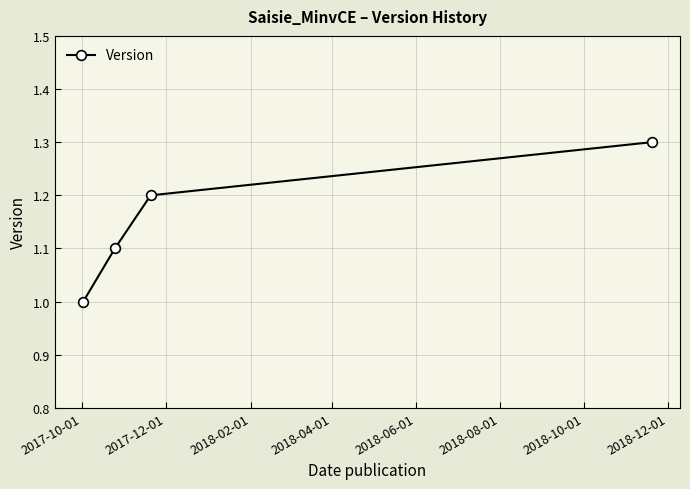

What is the maximum value shown in the chart?

1.3